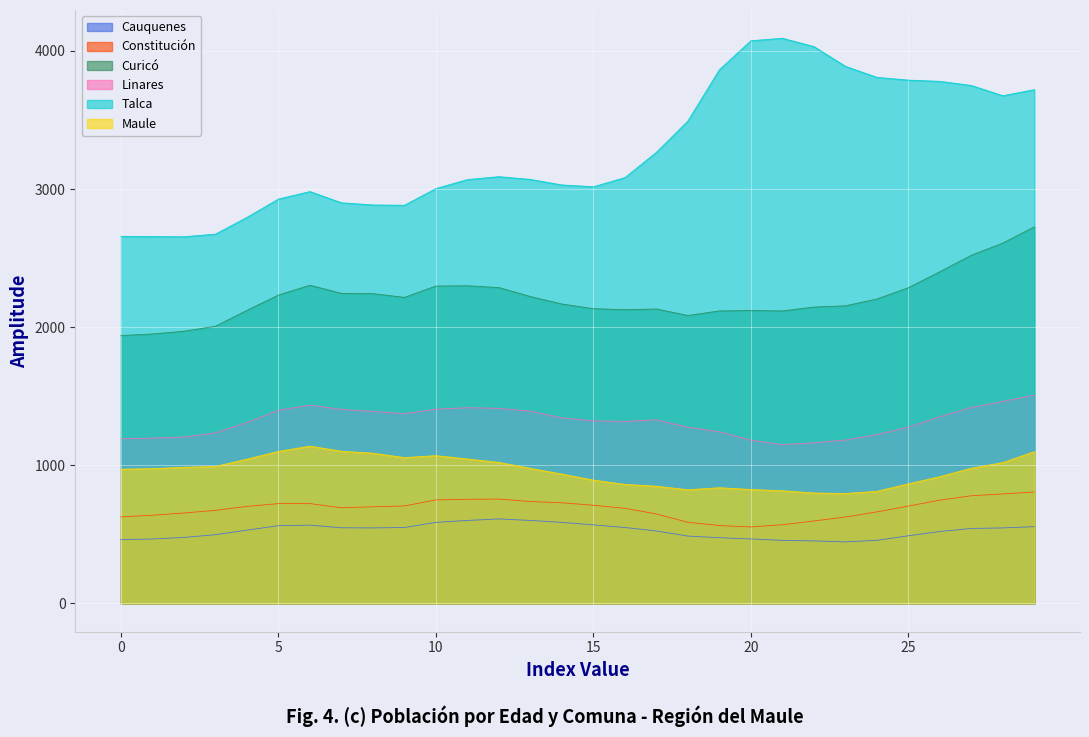

What is the minimum value for Cauquenes?

446